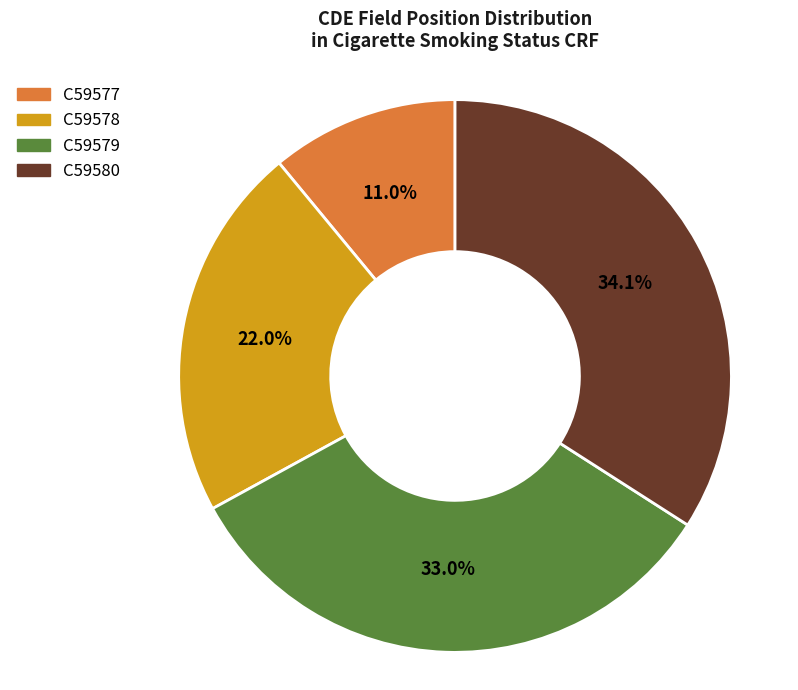

To the nearest percent, what portion does C59579 represent?

33%